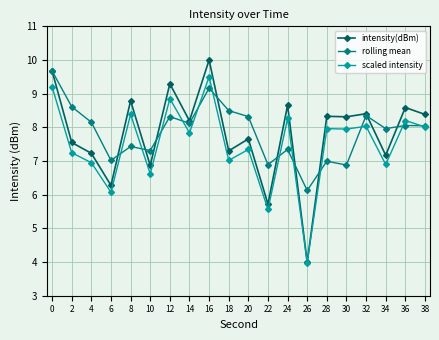

Is it true that rolling mean equals 3.6 at 32?

False